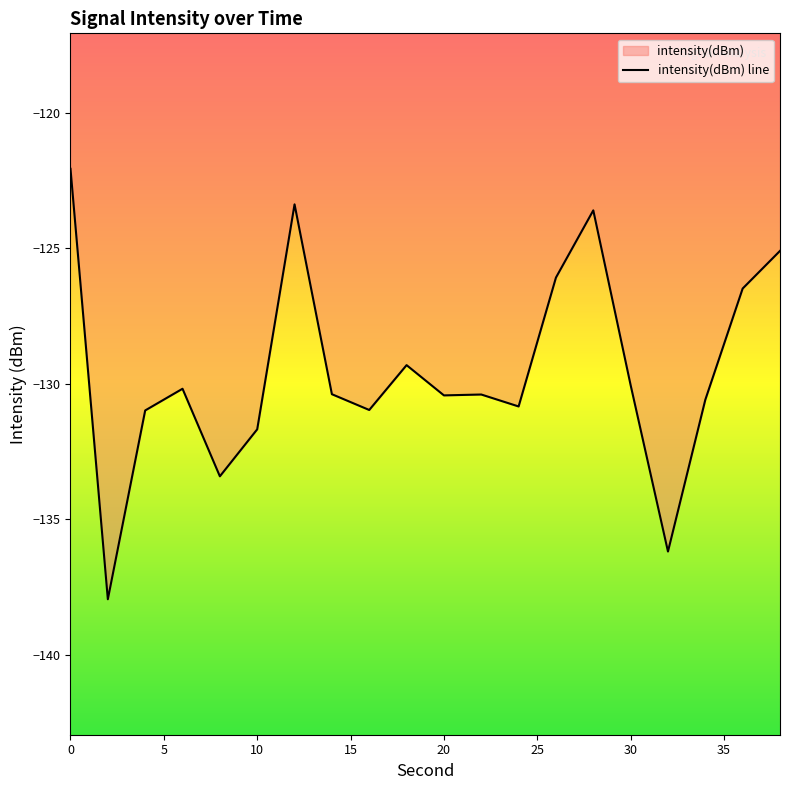

How many interior local valleys (lower than both neighbors) does the data have?

6